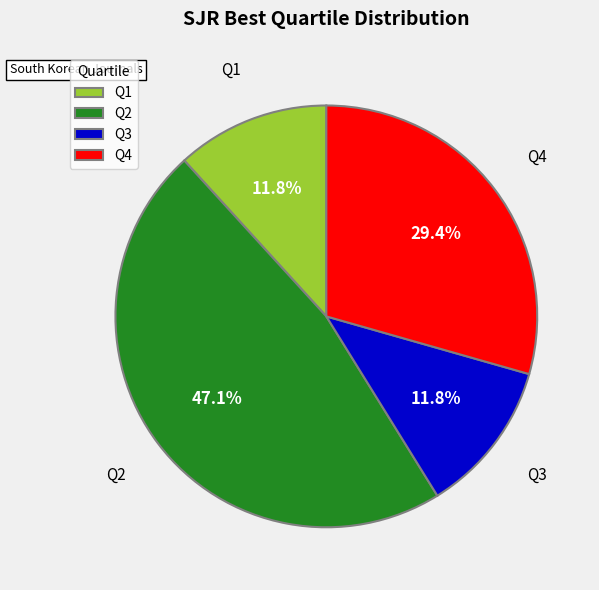

Between Q1 and Q4, which is larger?

Q4